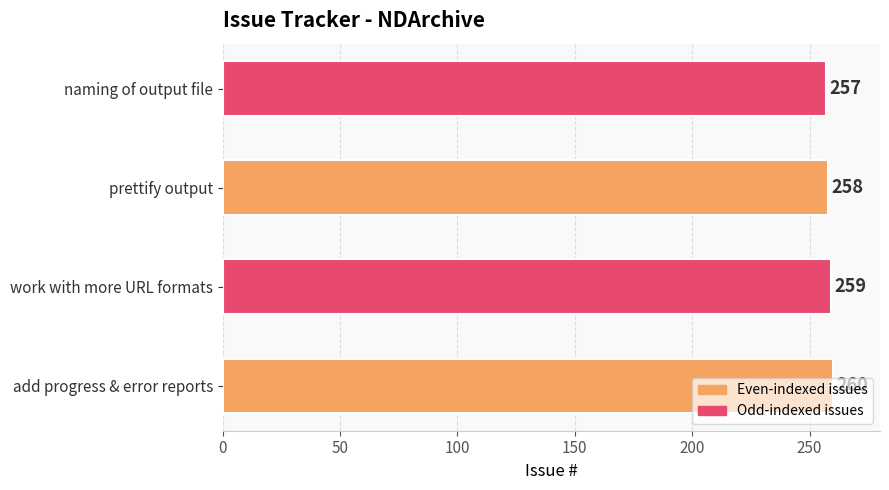

What is the minimum value shown in the chart?

257